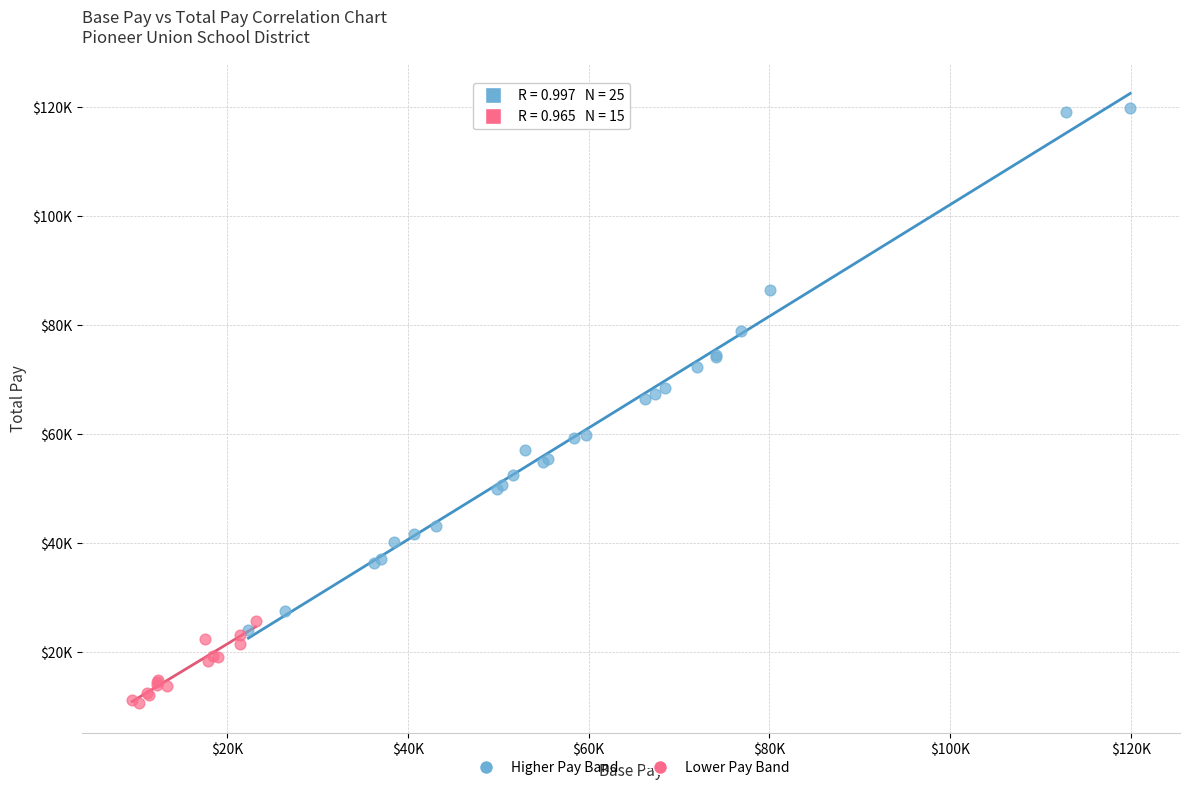

Which series has the widest spread of Y values?

Higher Pay Band